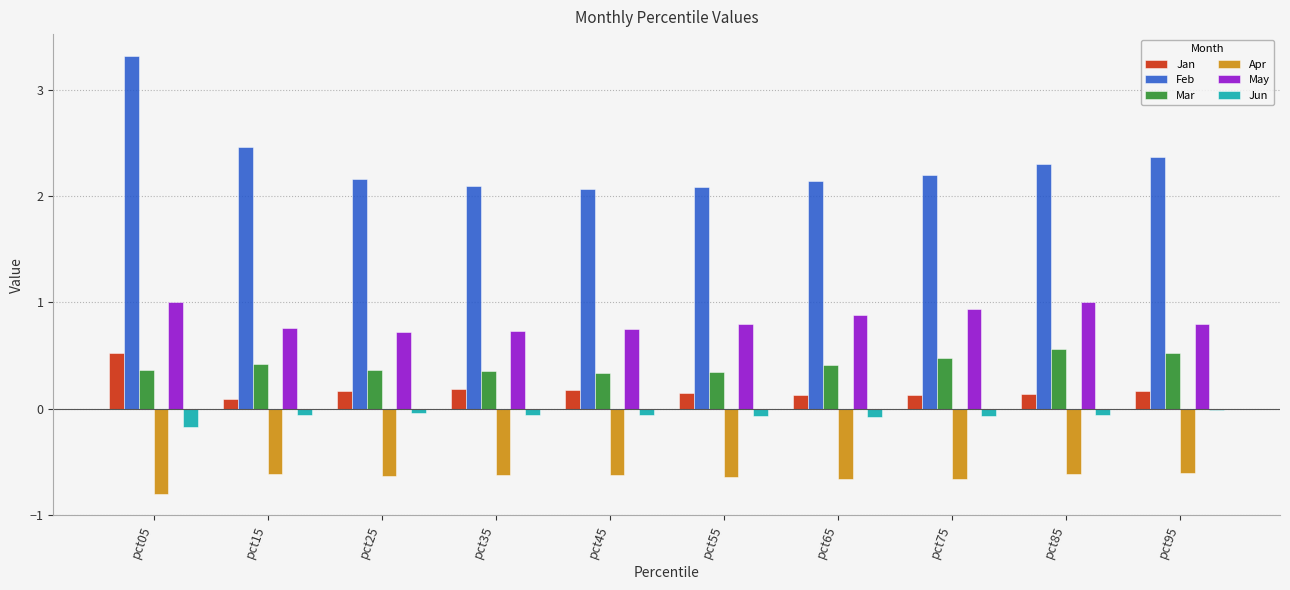

Which series has the largest total across all categories?

Feb